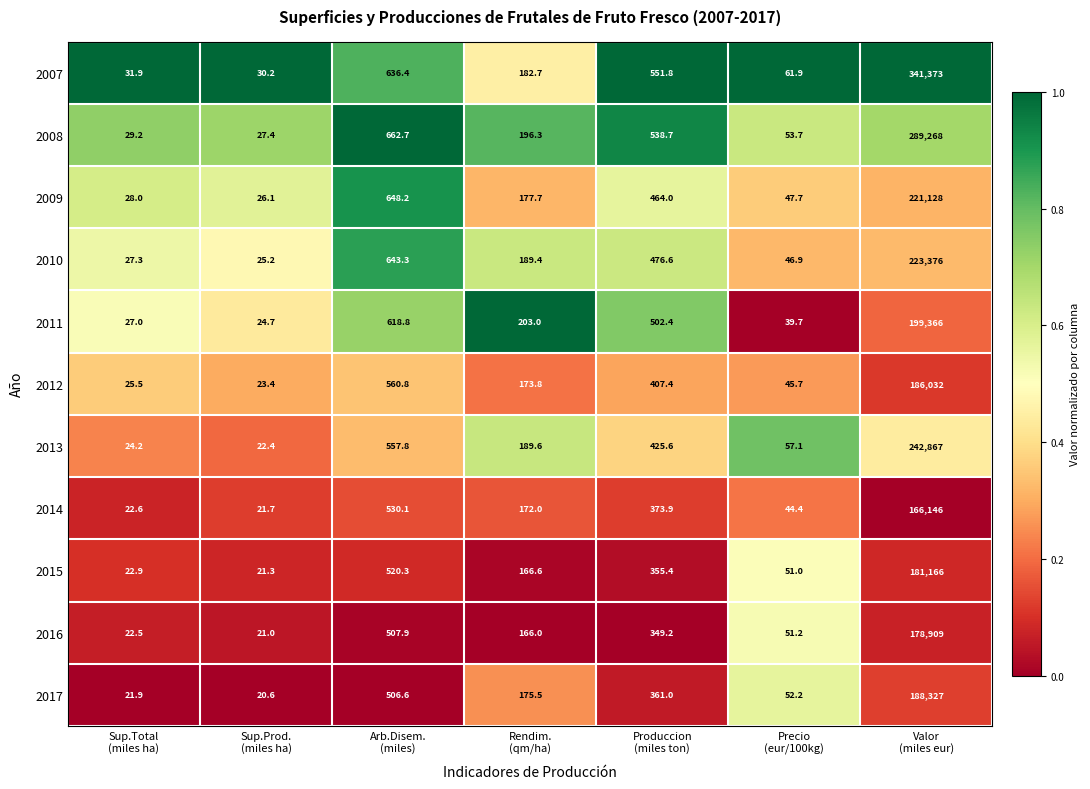

Rank the series by their maximum value, from highest to lowest.

2007, 2008, 2013, 2010, 2009, 2011, 2017, 2012, 2015, 2016, 2014